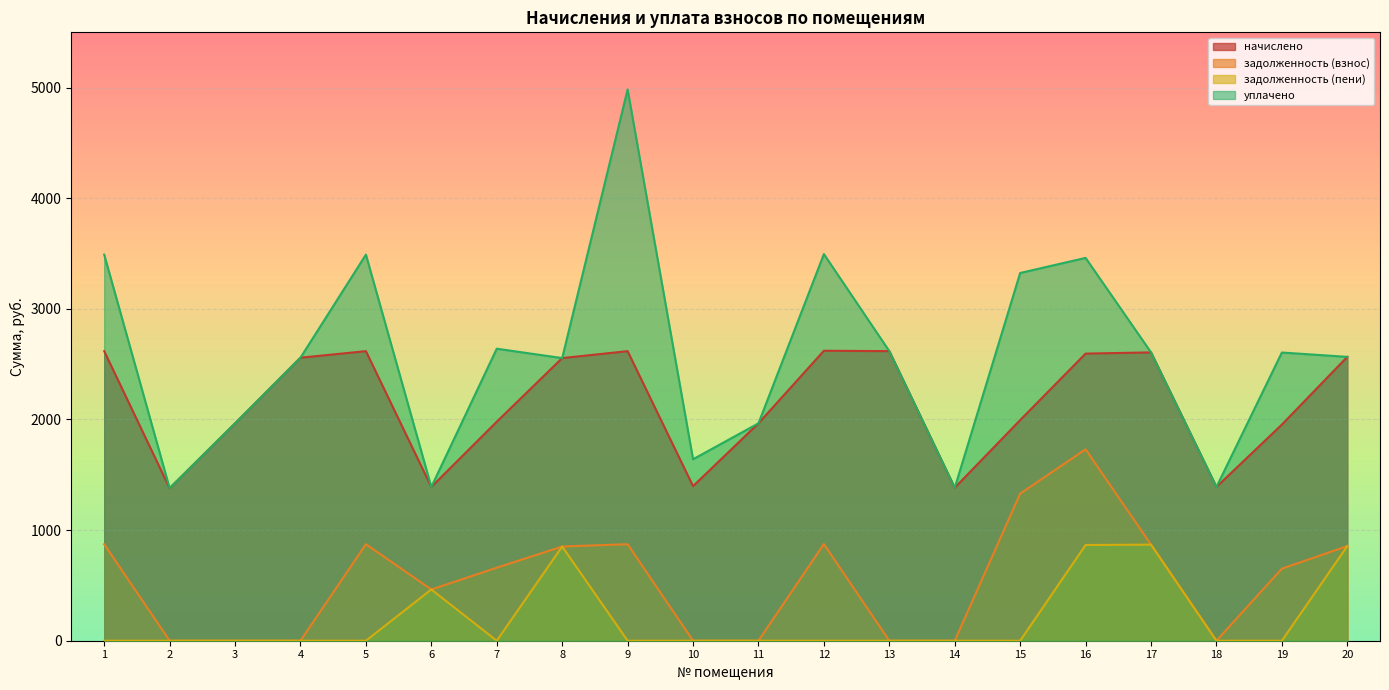

True or false: задолженность (взнос) has a value of 0.0 at 13.

True